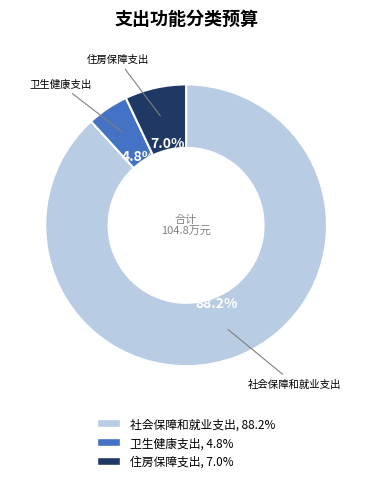

Does any single category account for the majority?

Yes